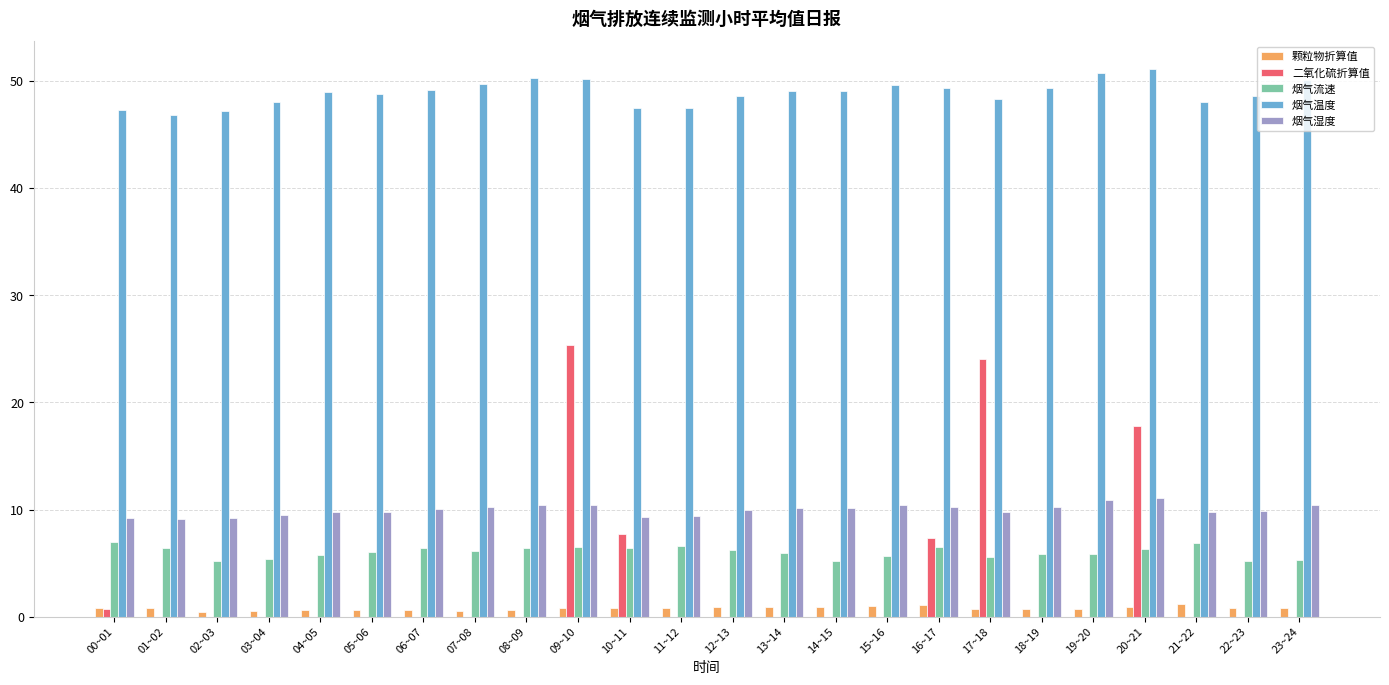

Is the value of 烟气湿度 at 06~07 greater than the value of 颗粒物折算值 at 16~17?

Yes